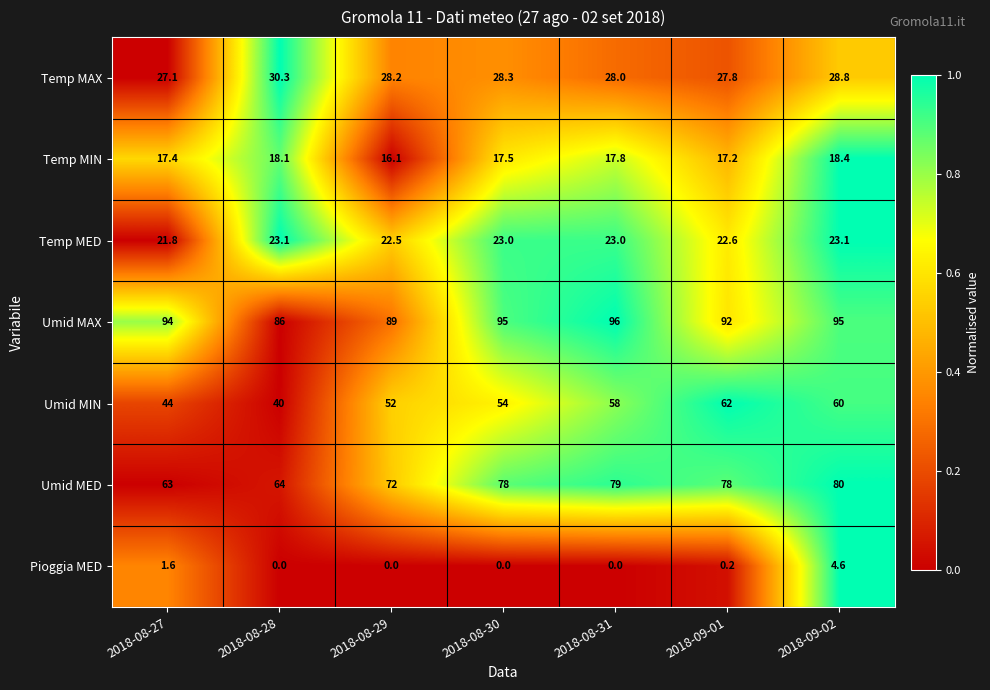

What is the greatest value displayed?

96.0